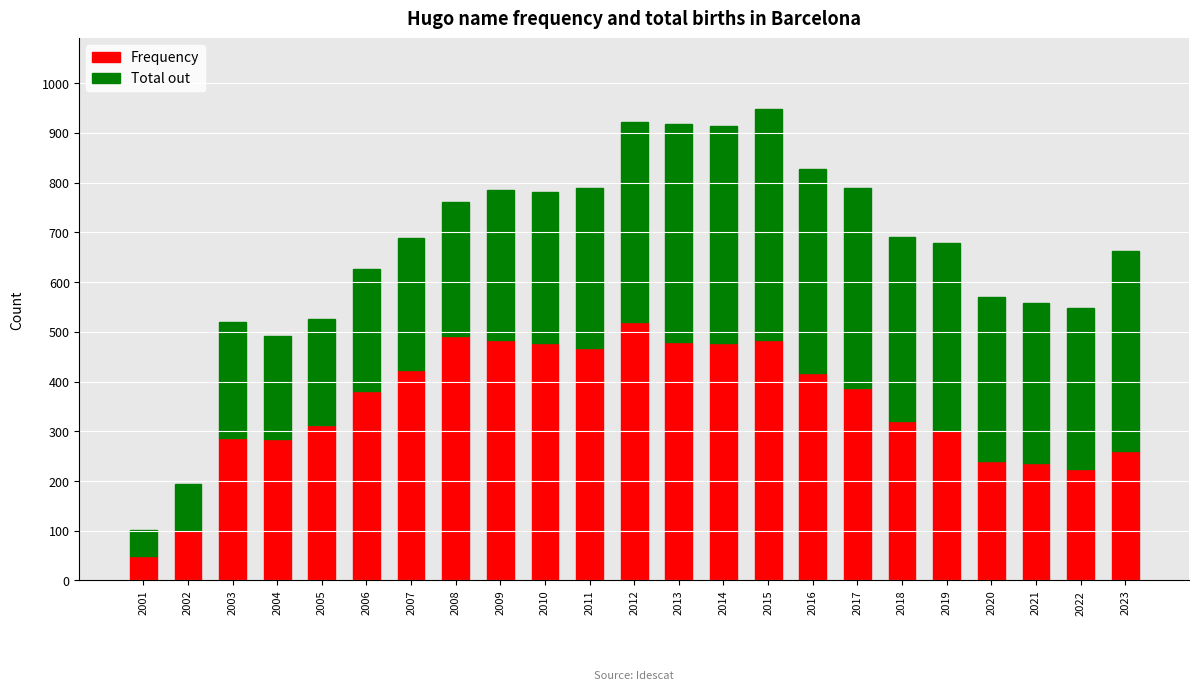

What is the average value of the Frequency series?

352